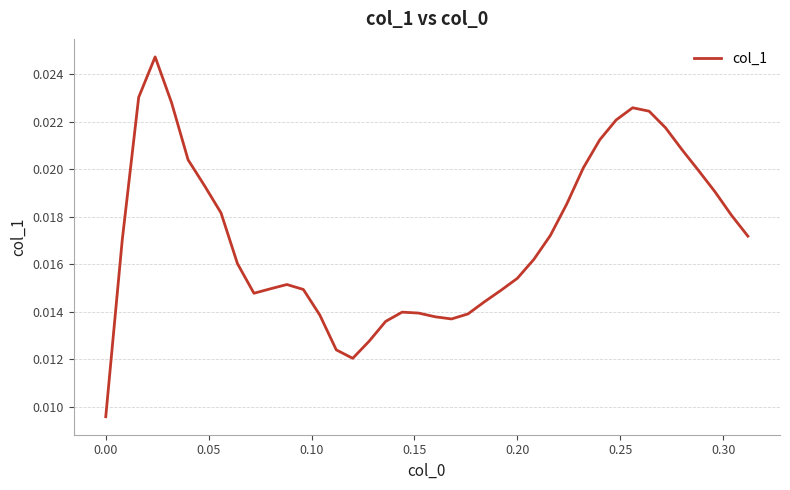

Does the chart have visible grid lines?

Yes